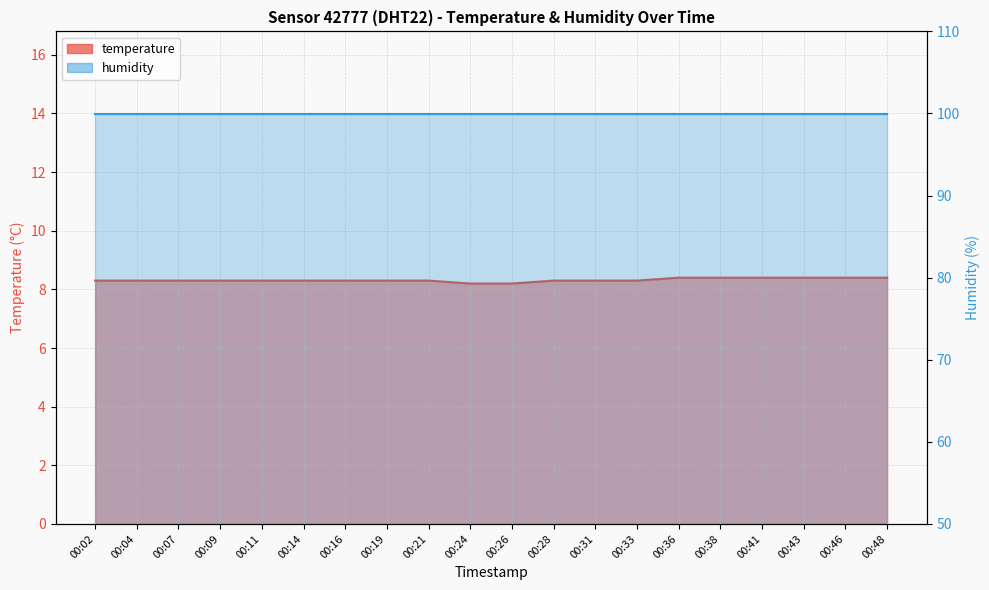

List the labels in order of value, largest first.

00:36, 00:38, 00:41, 00:43, 00:46, 00:48, 00:02, 00:04, 00:07, 00:09, 00:11, 00:14, 00:16, 00:19, 00:21, 00:28, 00:31, 00:33, 00:24, 00:26